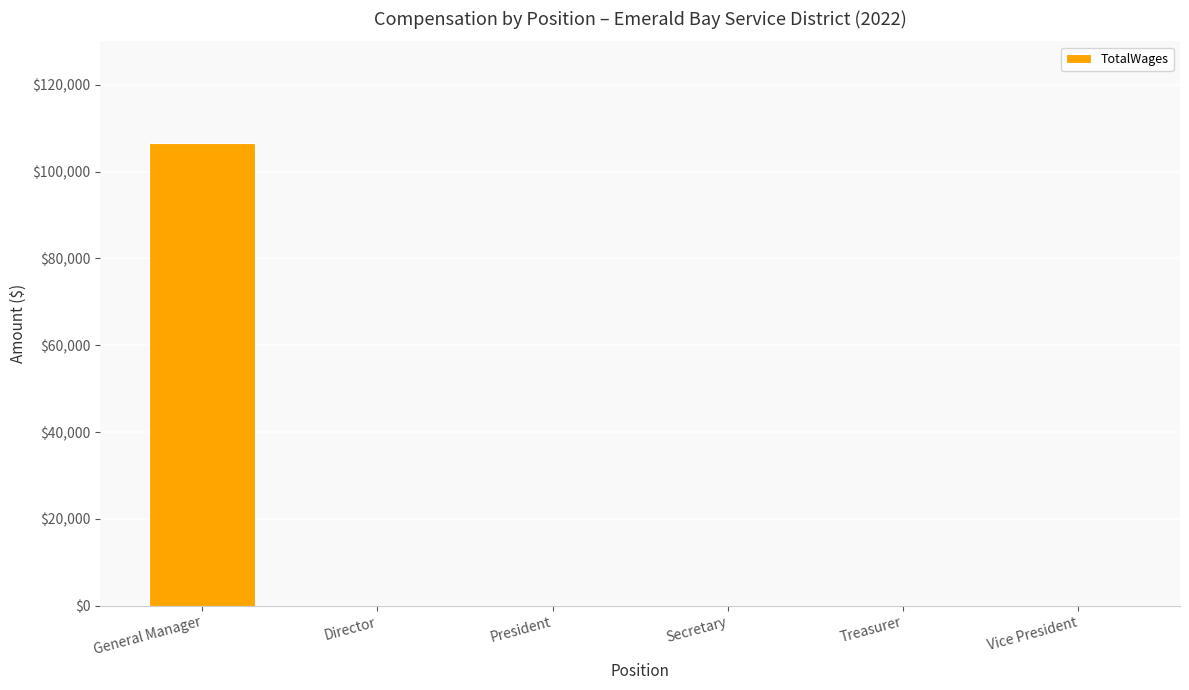

True or false: the data shows 106667 at General Manager.

True